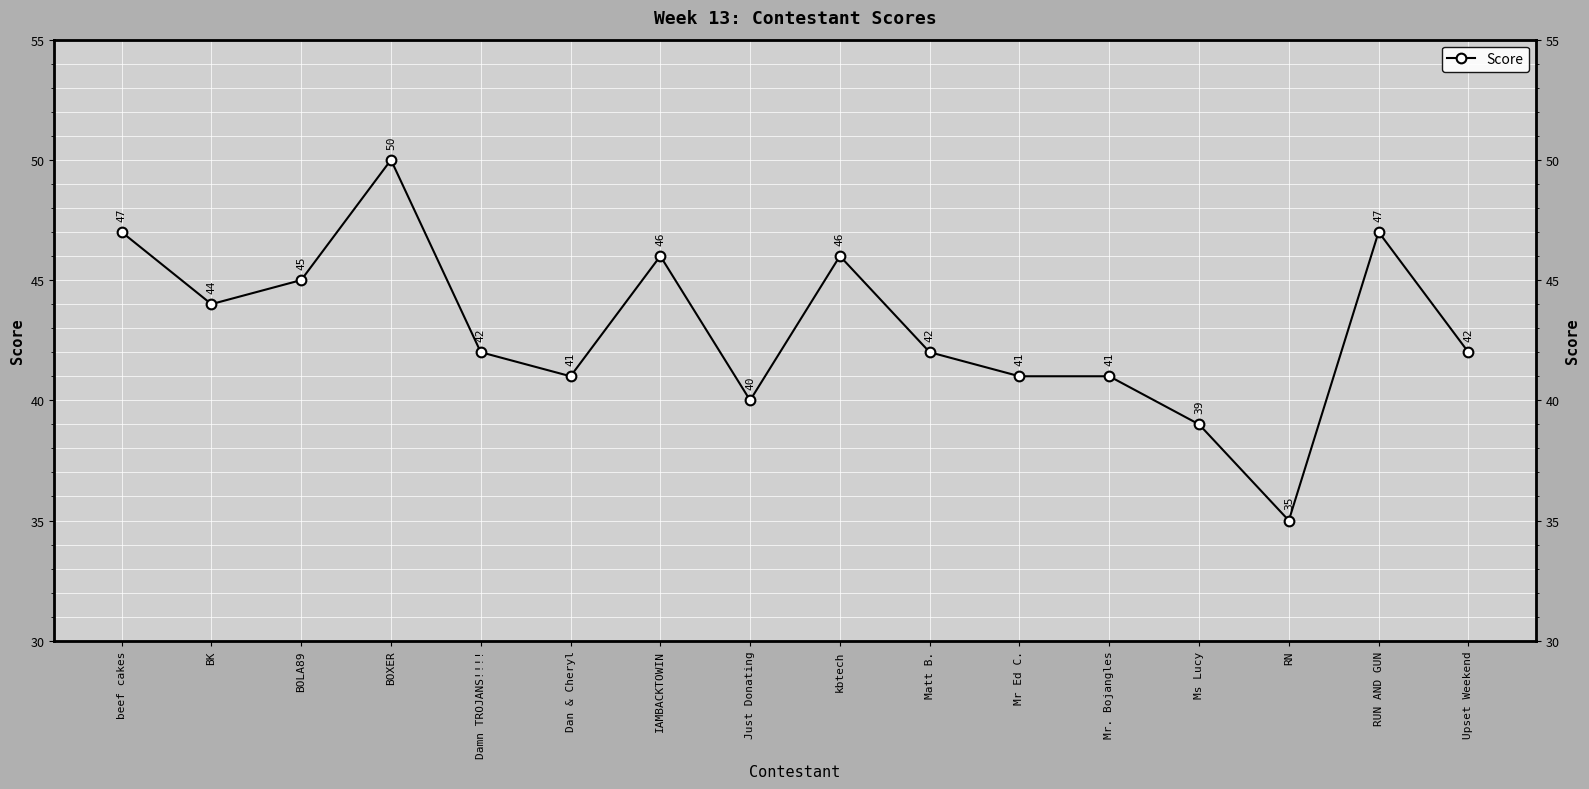

Reading left to right, transcribe all the data shown in this chart.

47	44	45	50	42	41	46	40	46	42	41	41	39	35	47	42